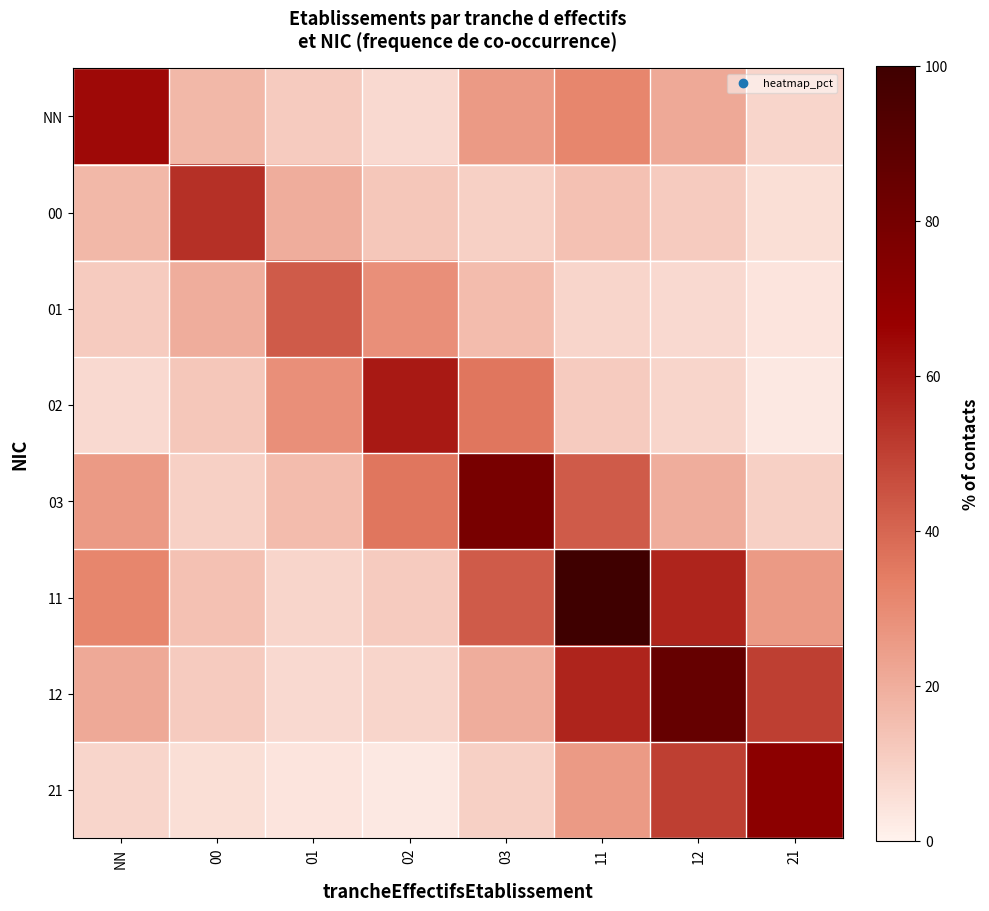

What is the smallest value displayed?

2.9